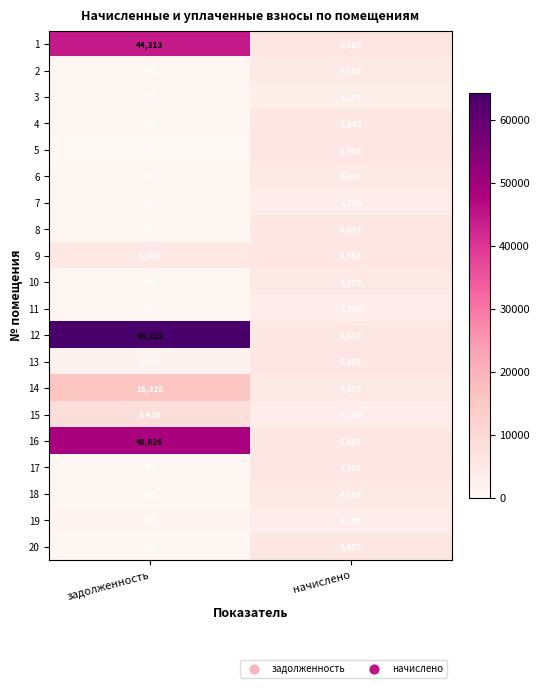

What is the difference between the highest and lowest values at начислено?

2812